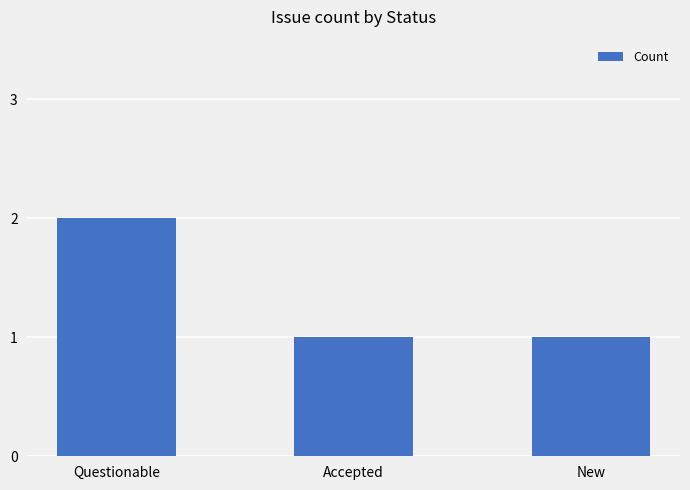

Is it true that the value at New is 2?

False